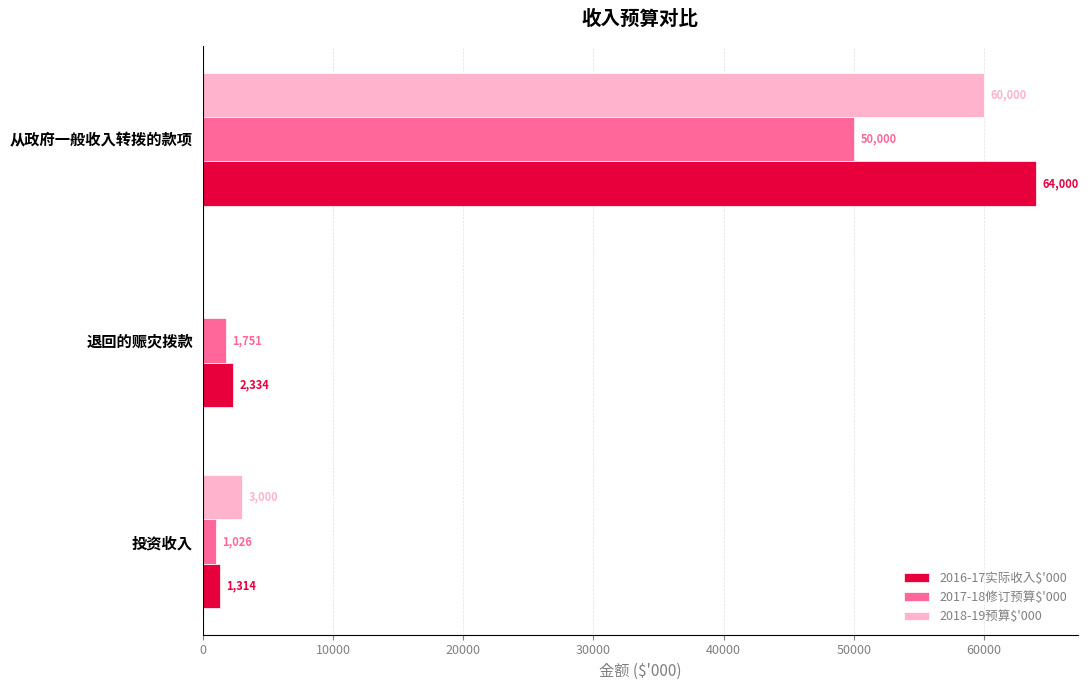

What is the sum of the 2018-19预算$'000 values at 投资收入 and 从政府一般收入转拨的款项?

63000